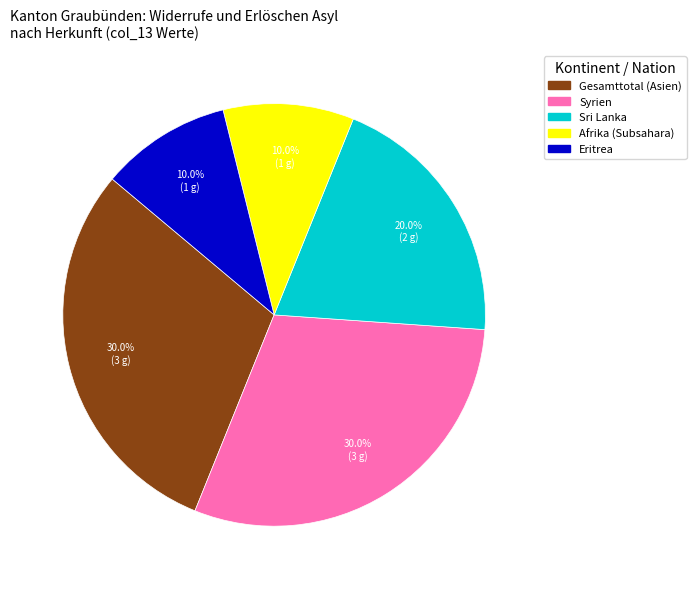

Do Eritrea and Syrien together represent more than half of the pie?

No